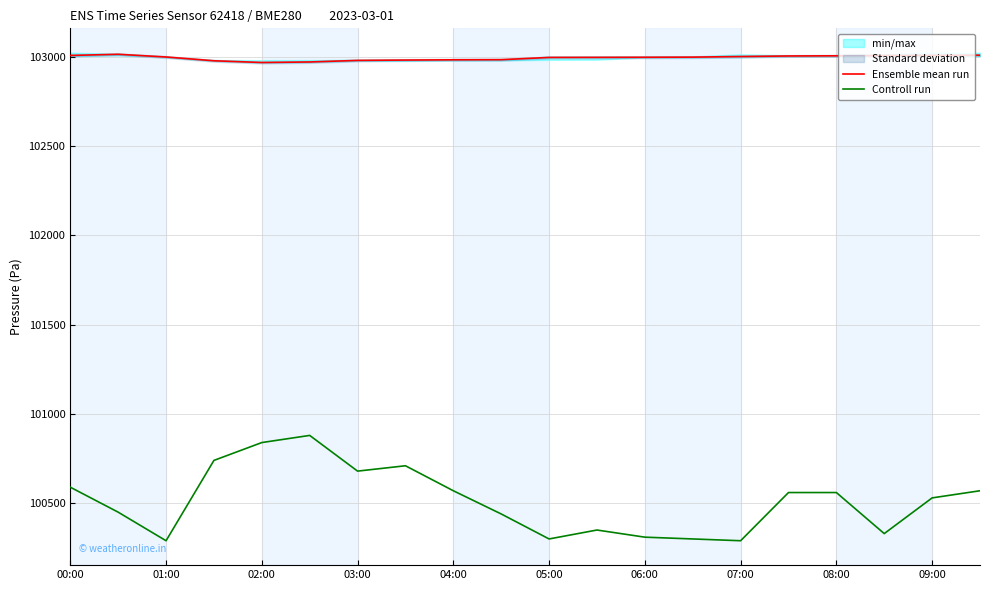

What is the lowest value of the Controll run series?

100290.0